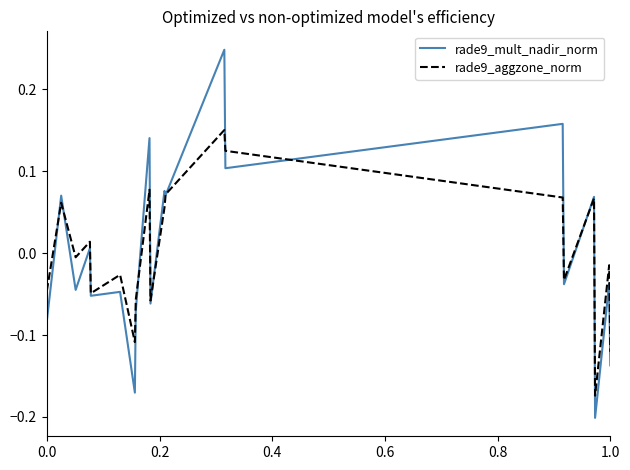

Which series has the largest range (max minus min)?

rade9_mult_nadir_norm